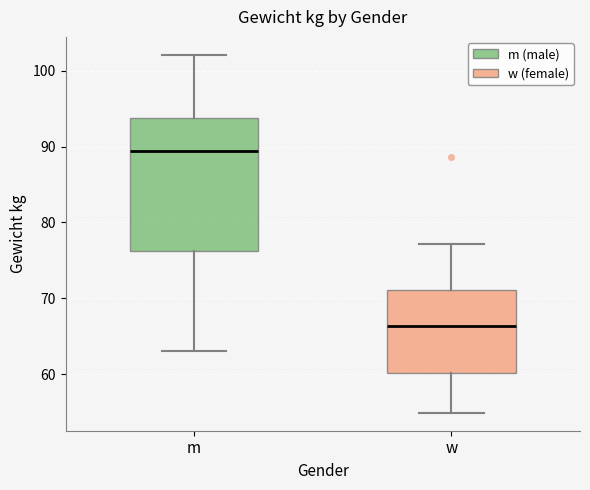

Comparing the boxes themselves (not the whiskers), which one is the tallest?

m